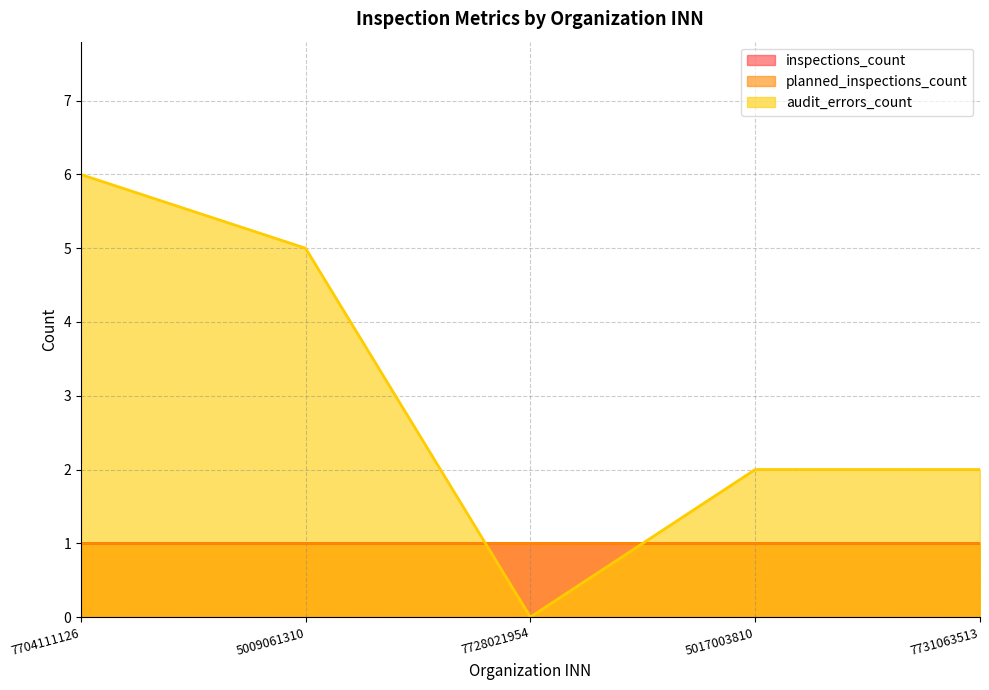

True or false: audit_errors_count has more than 1 interior local peaks.

False